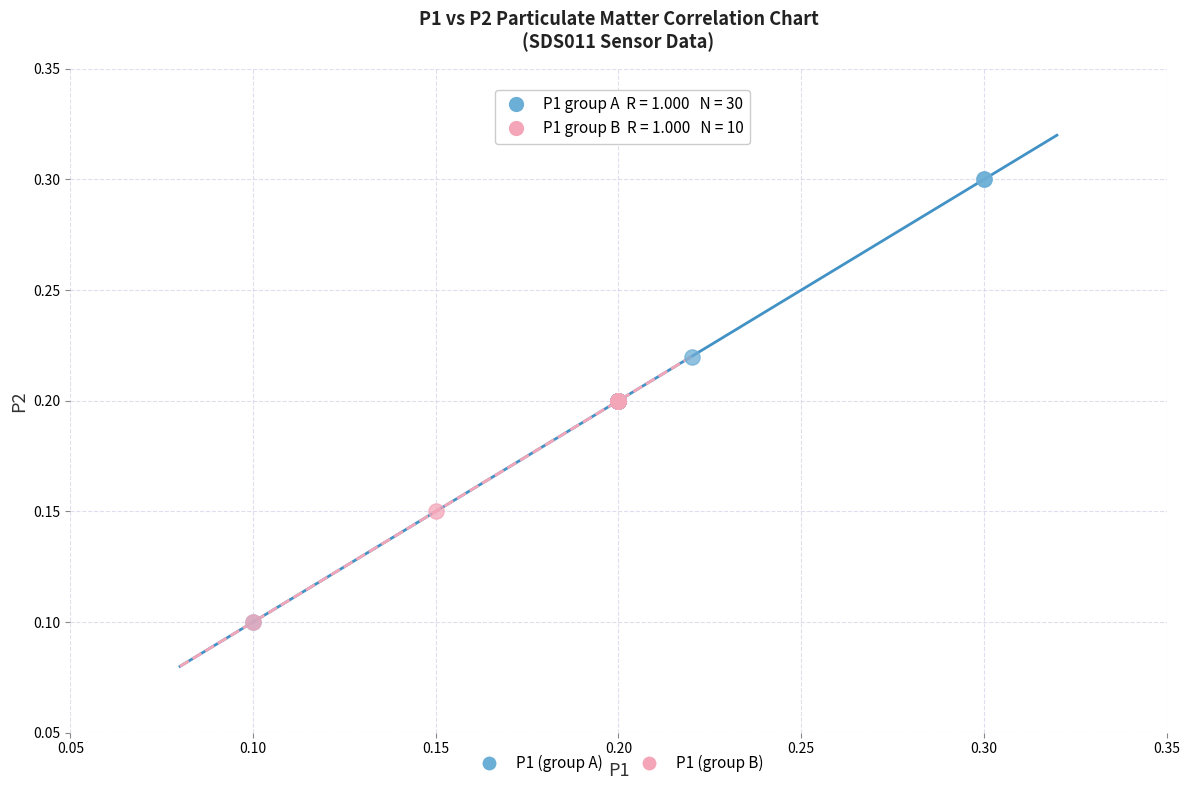

Which series reaches the maximum Y coordinate?

P1 (group A)